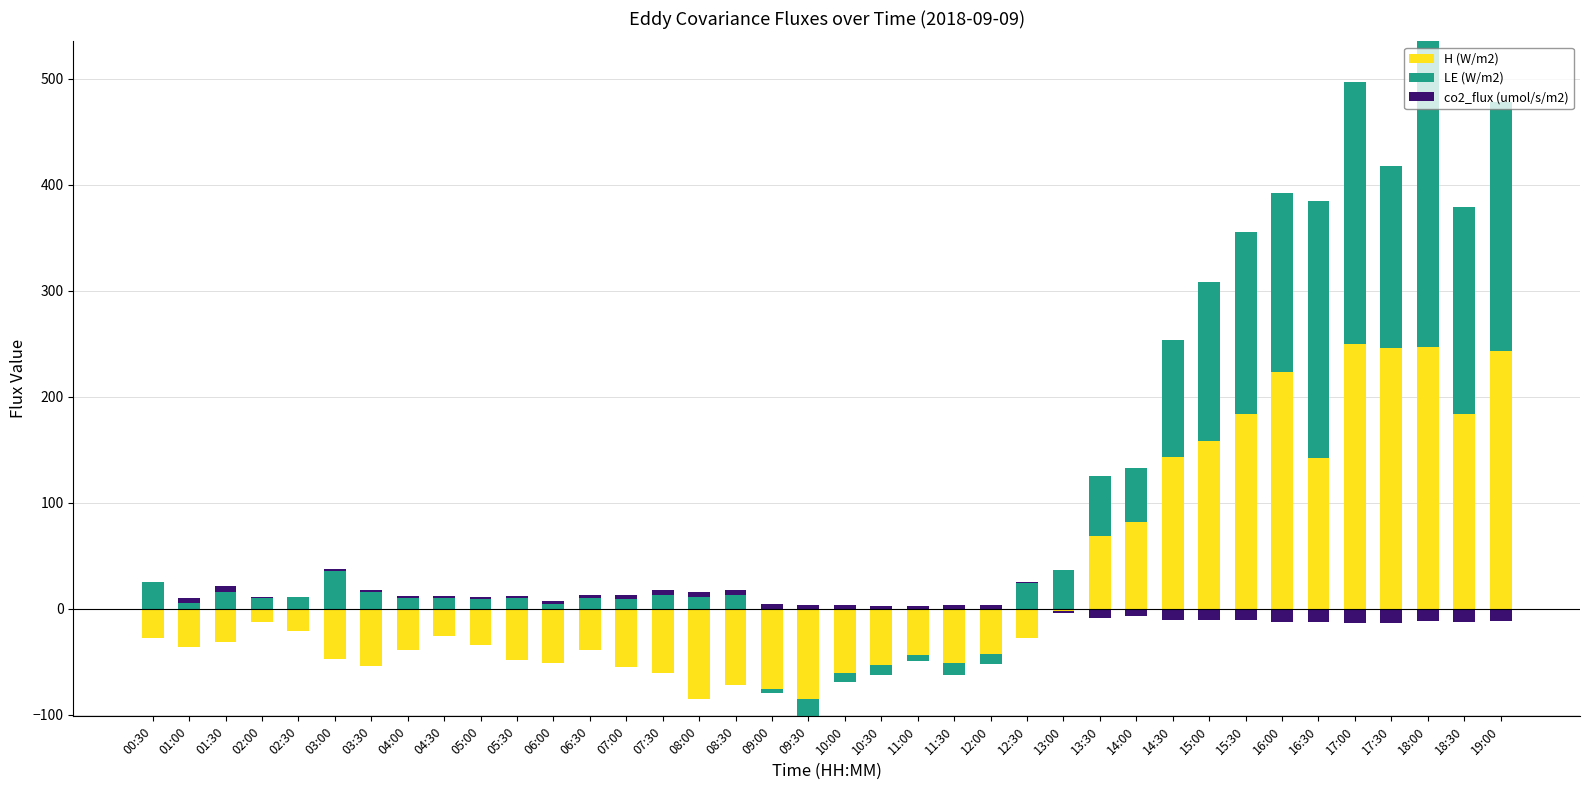

True or false: co2_flux (umol/s/m2) has a value of 3.3 at 06:00.

False